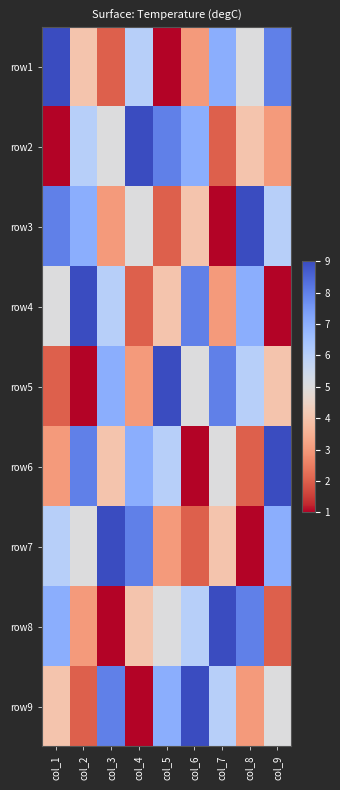

Reading left to right, list all the values displayed in this chart.

row1: col_1=9	col_2=4	col_3=2	col_4=6	col_5=1	col_6=3	col_7=7	col_8=5	col_9=8
row2: col_1=1	col_2=6	col_3=5	col_4=9	col_5=8	col_6=7	col_7=2	col_8=4	col_9=3
row3: col_1=8	col_2=7	col_3=3	col_4=5	col_5=2	col_6=4	col_7=1	col_8=9	col_9=6
row4: col_1=5	col_2=9	col_3=6	col_4=2	col_5=4	col_6=8	col_7=3	col_8=7	col_9=1
row5: col_1=2	col_2=1	col_3=7	col_4=3	col_5=9	col_6=5	col_7=8	col_8=6	col_9=4
row6: col_1=3	col_2=8	col_3=4	col_4=7	col_5=6	col_6=1	col_7=5	col_8=2	col_9=9
row7: col_1=6	col_2=5	col_3=9	col_4=8	col_5=3	col_6=2	col_7=4	col_8=1	col_9=7
row8: col_1=7	col_2=3	col_3=1	col_4=4	col_5=5	col_6=6	col_7=9	col_8=8	col_9=2
row9: col_1=4	col_2=2	col_3=8	col_4=1	col_5=7	col_6=9	col_7=6	col_8=3	col_9=5